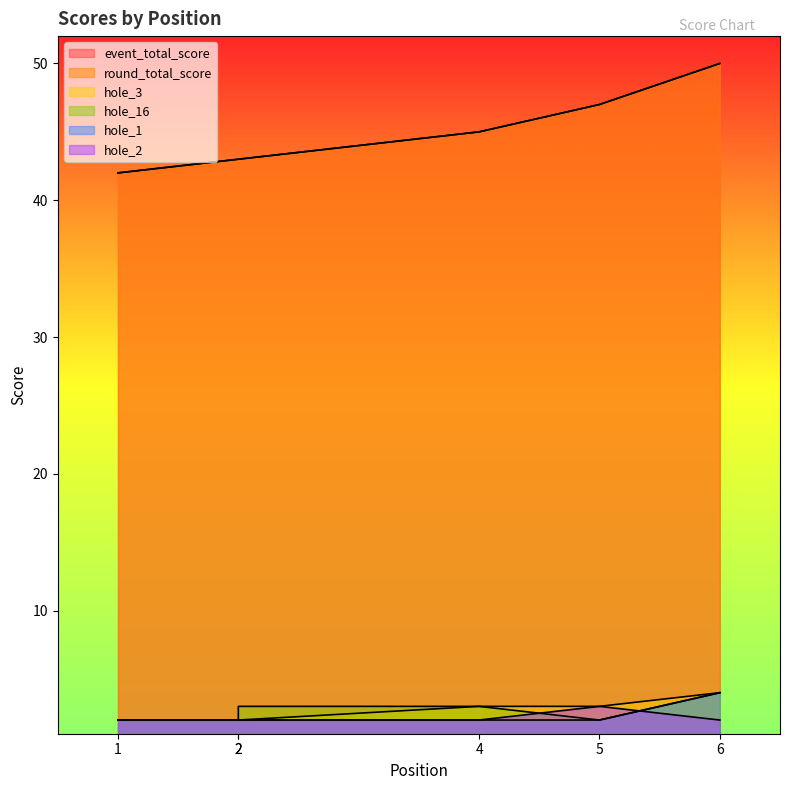

True or false: round_total_score and hole_1 intersect in this chart.

False